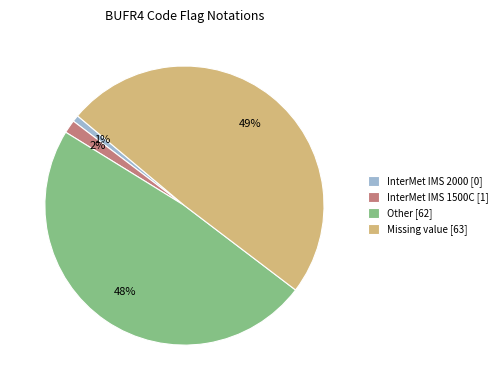

Which slice is the smallest?

InterMet IMS 2000